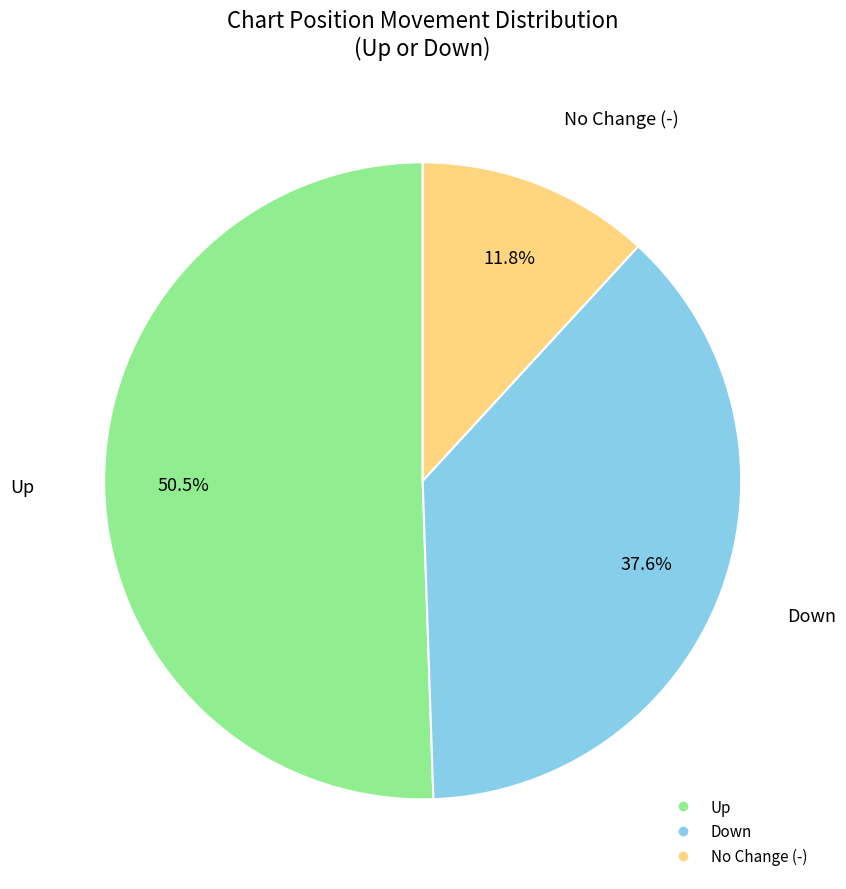

Does any single category account for the majority?

Yes